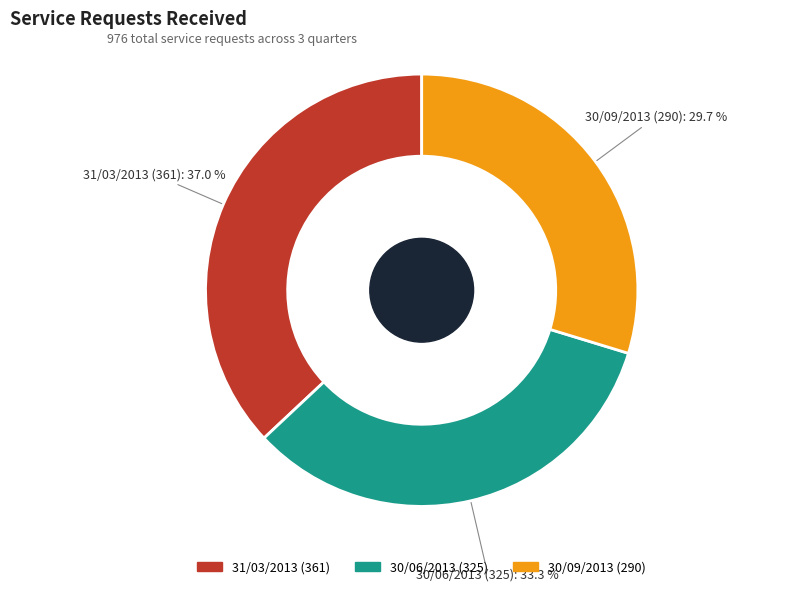

What is the total percentage of 30/06/2013 and 31/03/2013?

70.3%